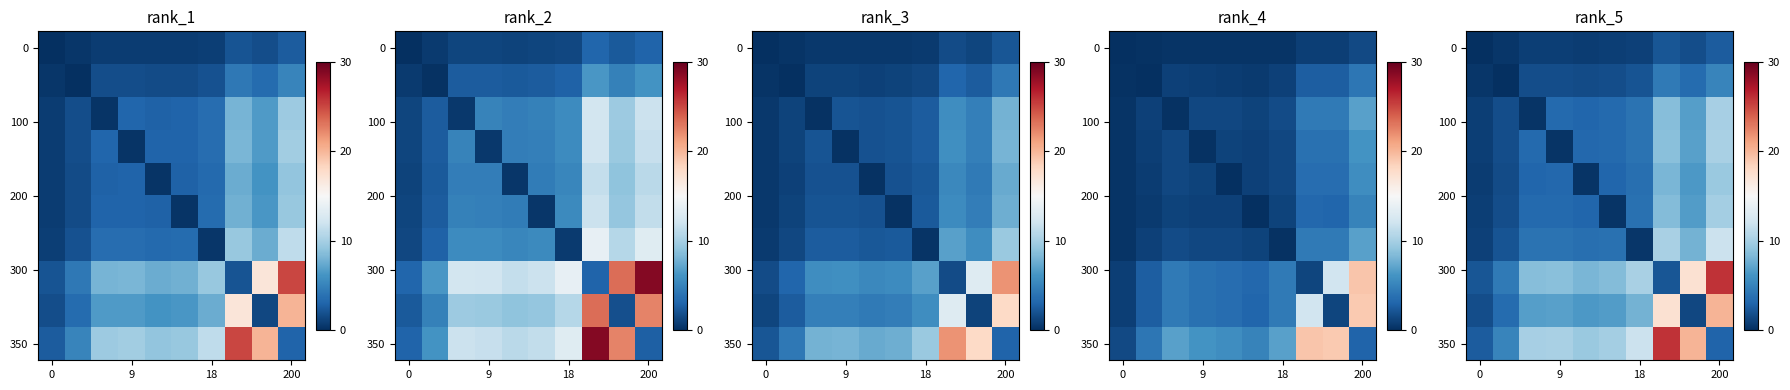

At how many categories does at least one series exceed 10?

6